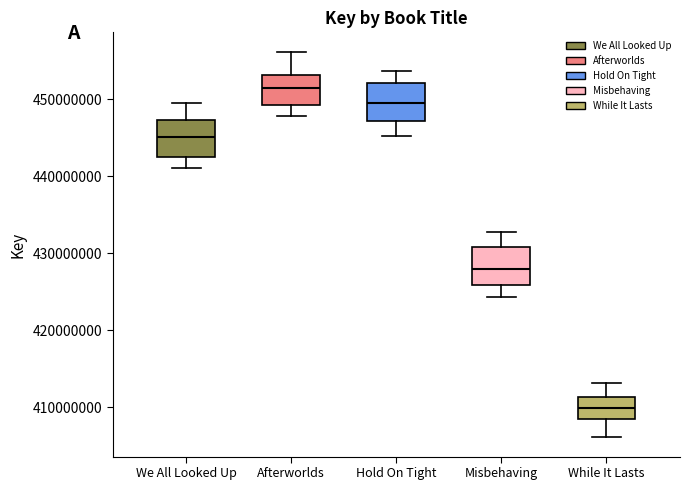

Which box has the highest median line?

Afterworlds